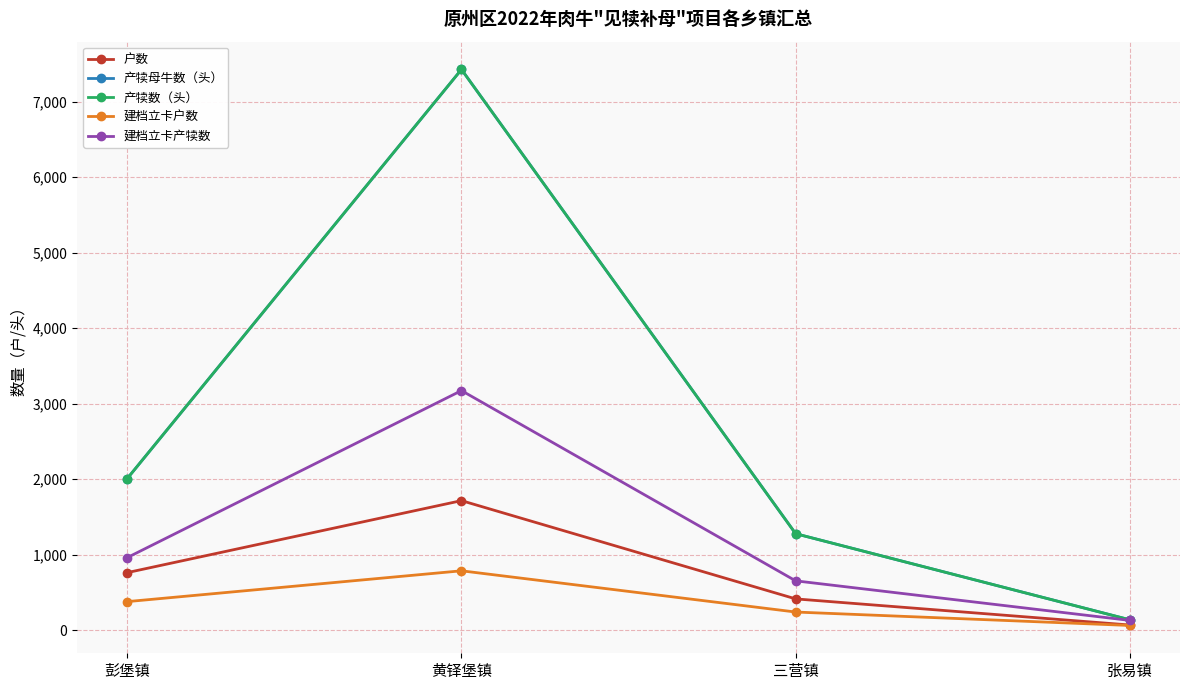

At which label is 建档立卡产犊数 closest to 1652?

彭堡镇